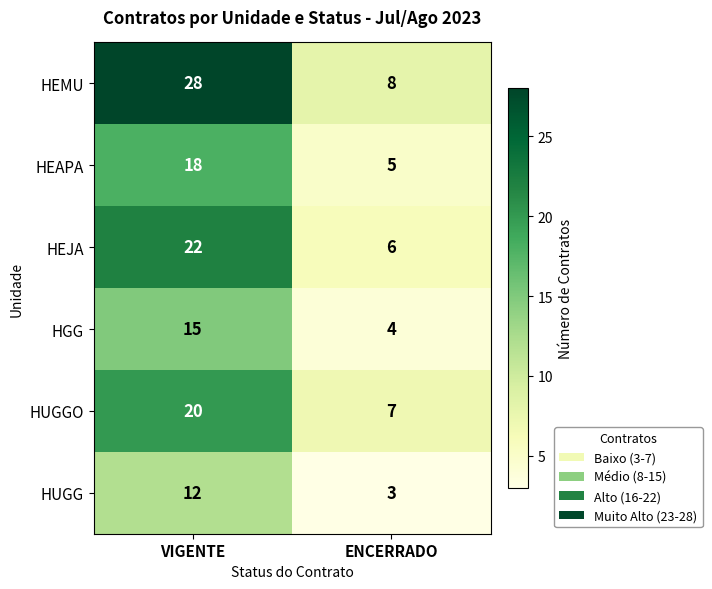

What is the maximum value shown in the chart?

28